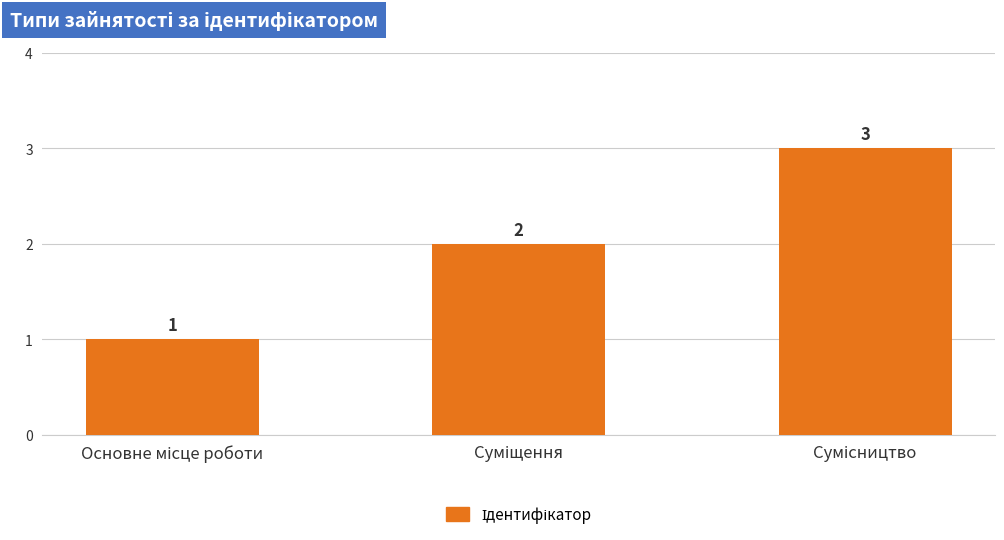

How many values are between 1 and 3?

3